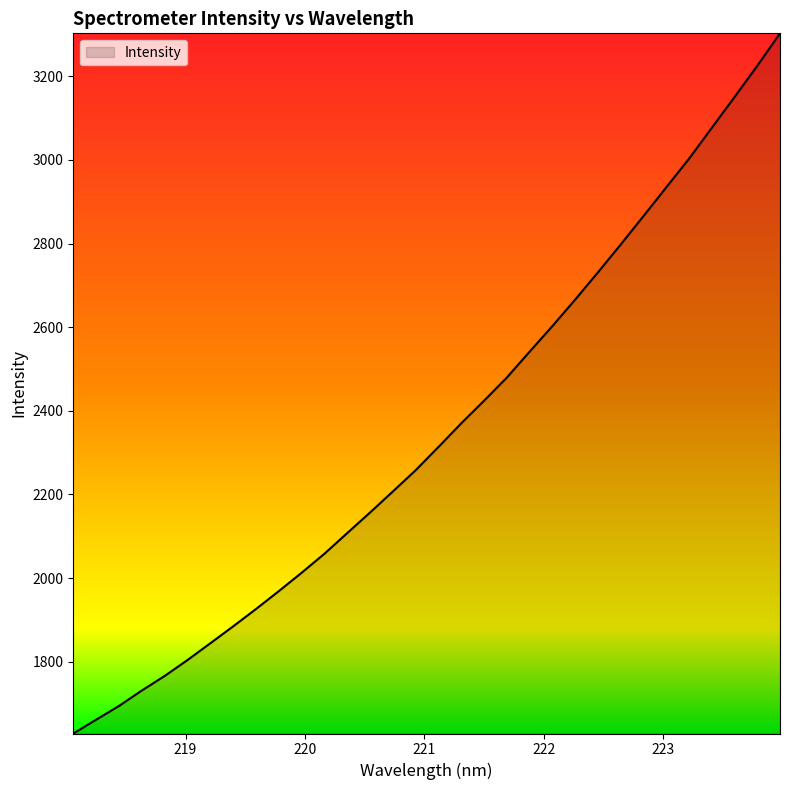

Count the number of categories in the chart.

32